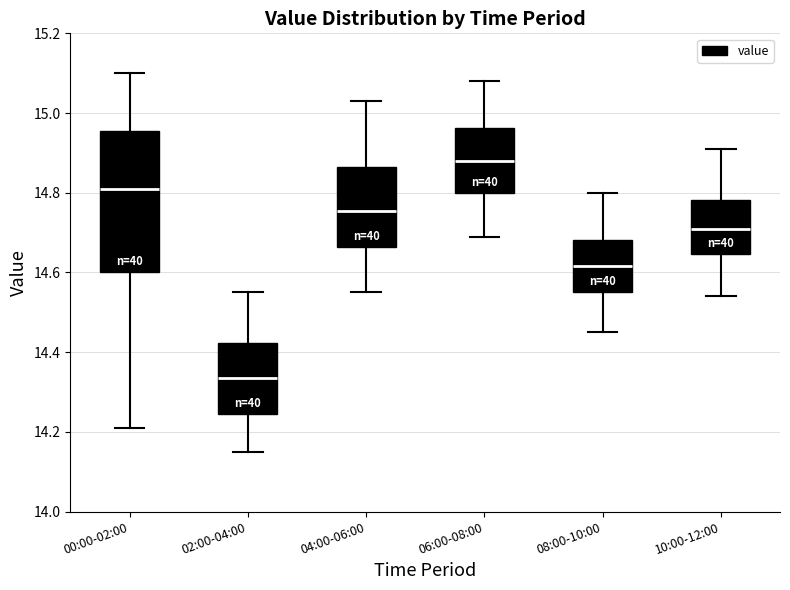

Where is the lower edge of the box for 02:00-04:00 on the y-axis? The values are not printed on the chart, so give them approximately, as read against the axis.

14.24